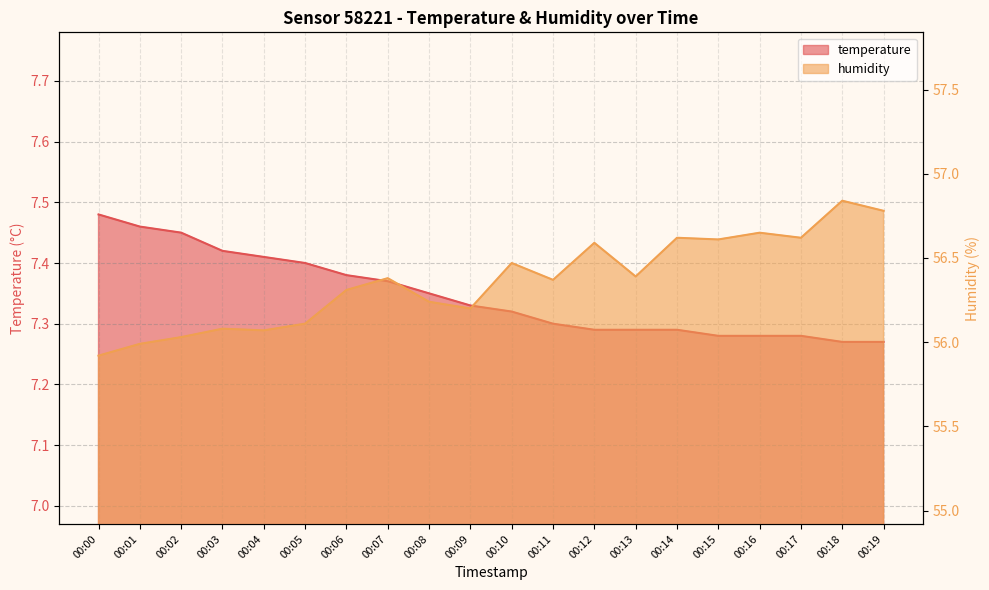

What value does the temperature series have at 00:10?

7.3